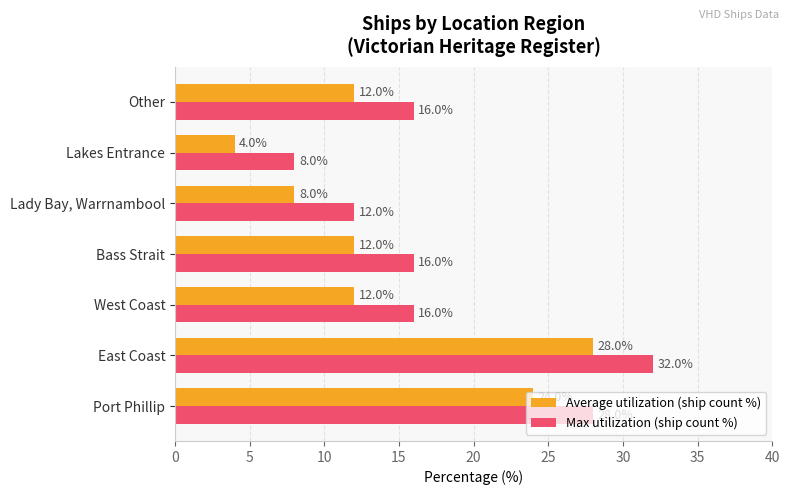

What is the difference between the highest and lowest values at Bass Strait?

4